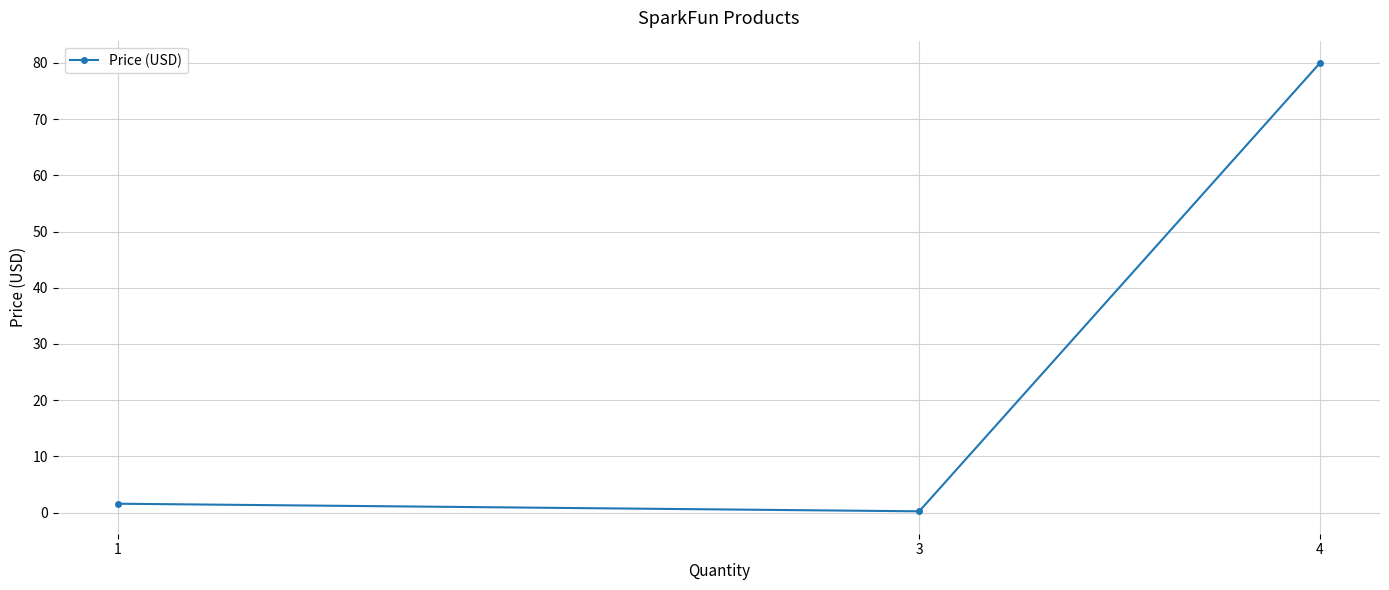

True or false: the data shows 134.1 at 4.

False